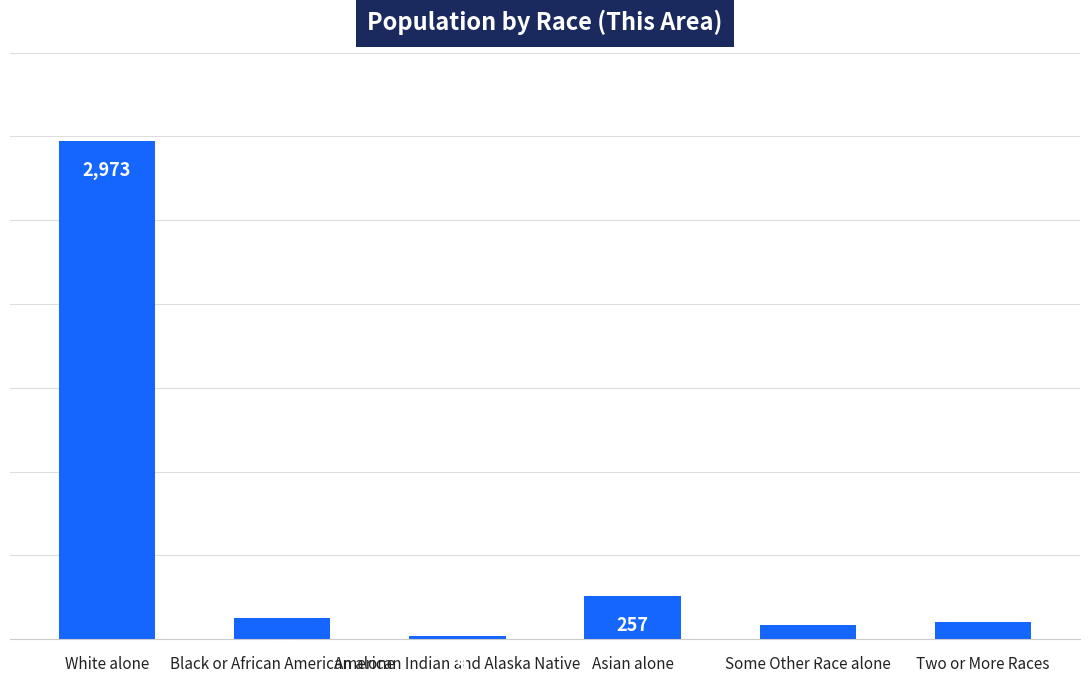

Rank the categories by value from lowest to highest.

American Indian and Alaska Native, Some Other Race alone, Two or More Races, Black or African American alone, Asian alone, White alone